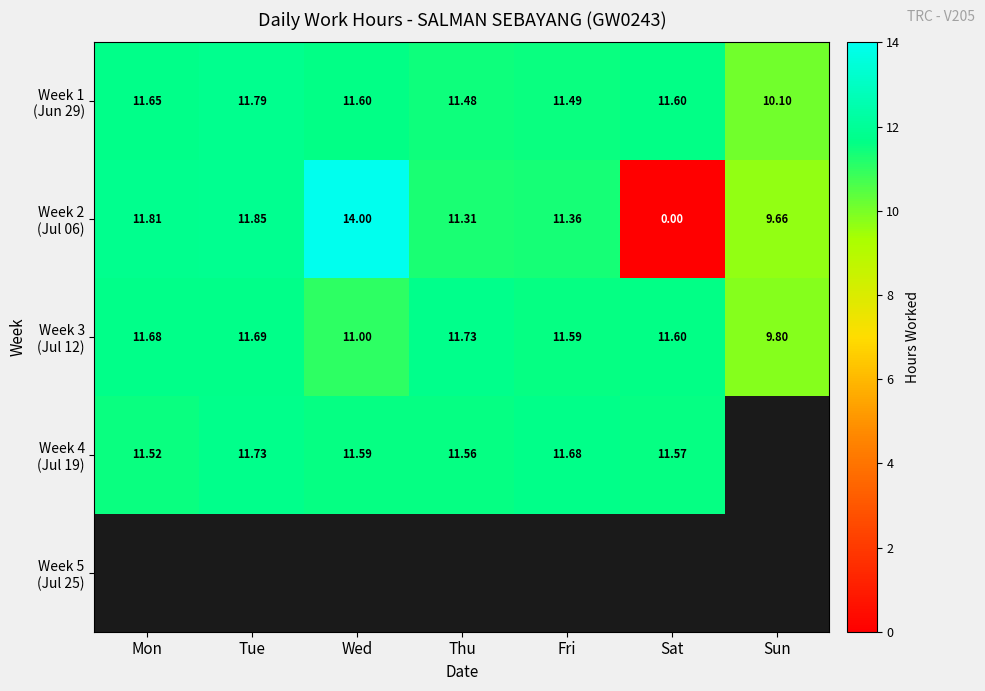

The Week 2 (Jul 06) series shows 11.8 at Tue. True or false?

True